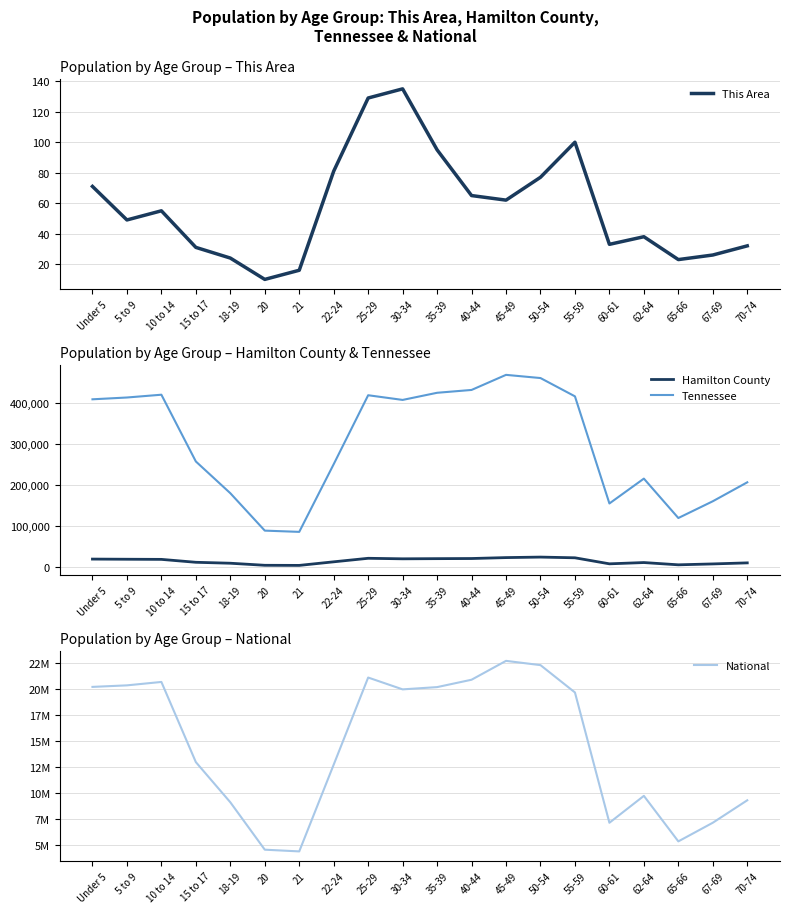

What is the difference between the second highest and minimum values in the This Area series?

119